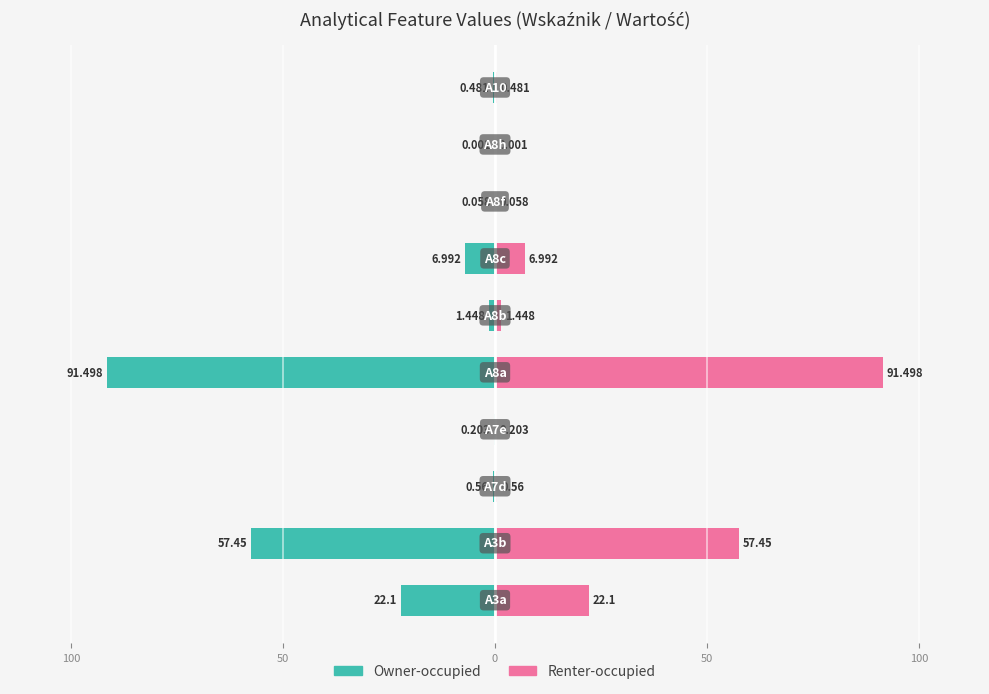

What is the minimum value shown in the chart?

-91.5